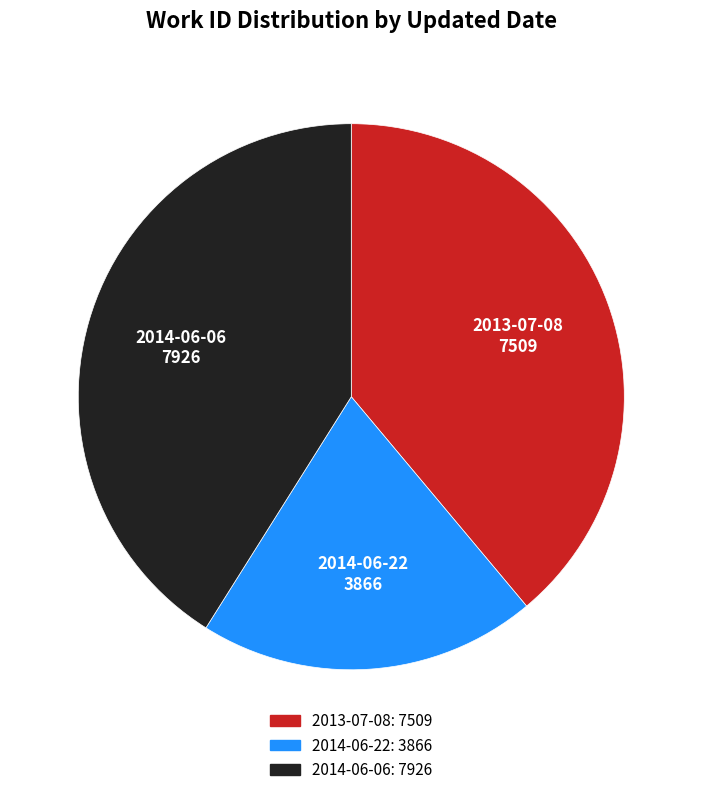

Is there any slice that represents more than half of the pie?

No